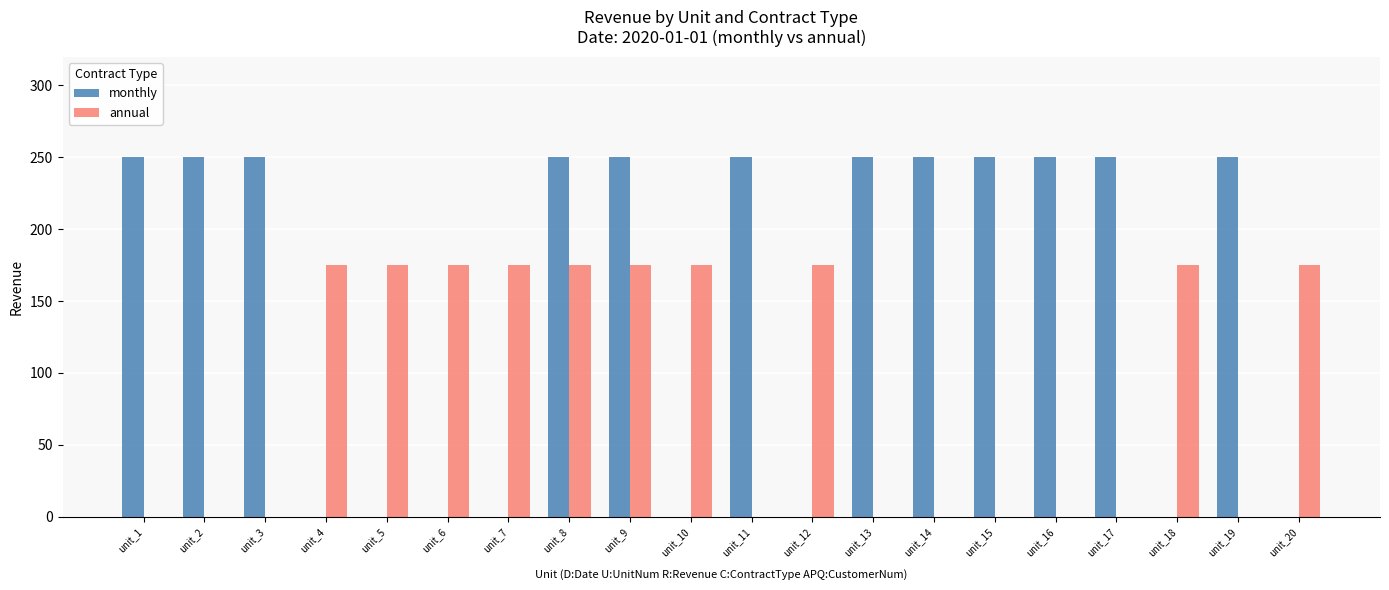

The value of monthly at unit_1 is 250. True or false?

True